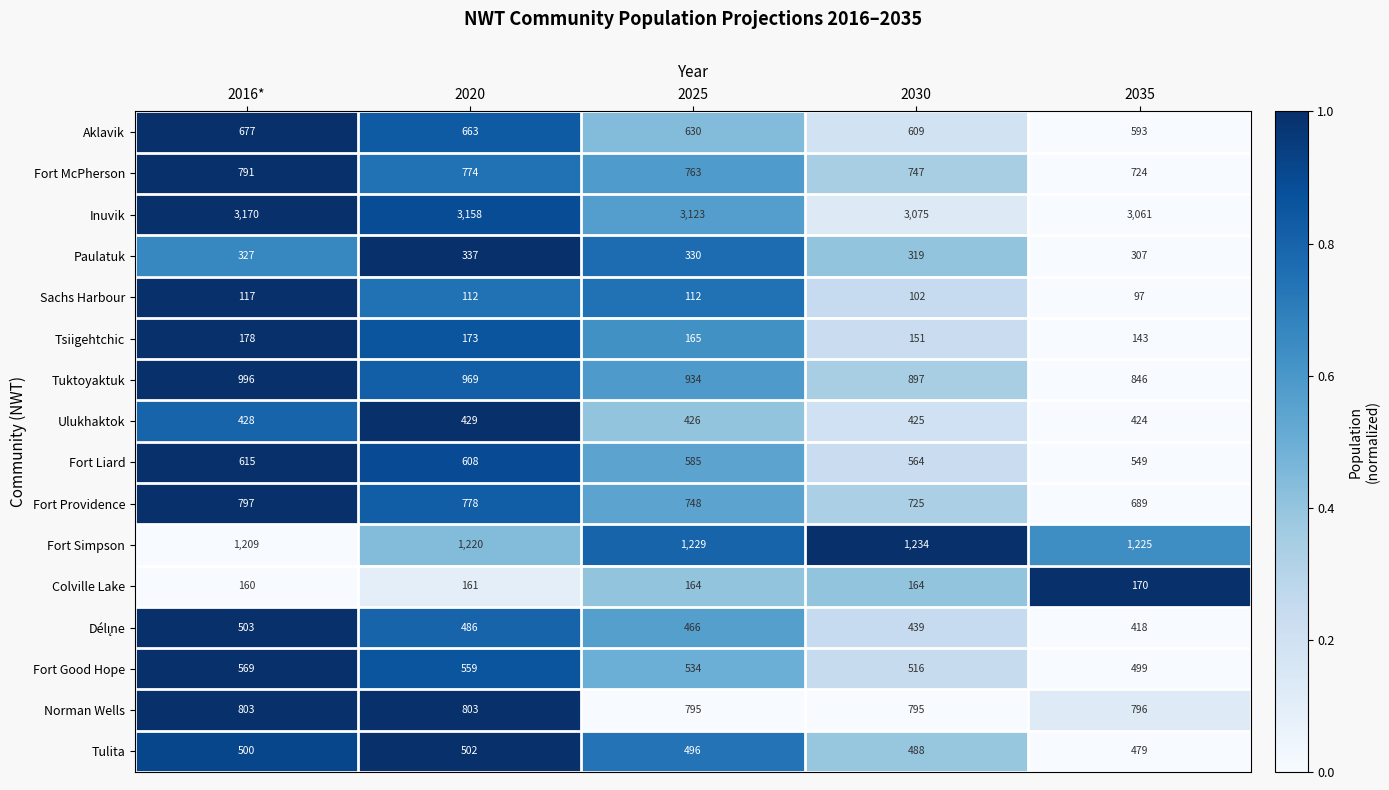

Is the value of Tsiigehtchic at 2016* greater than the value of Ulukhaktok at 2016*?

No